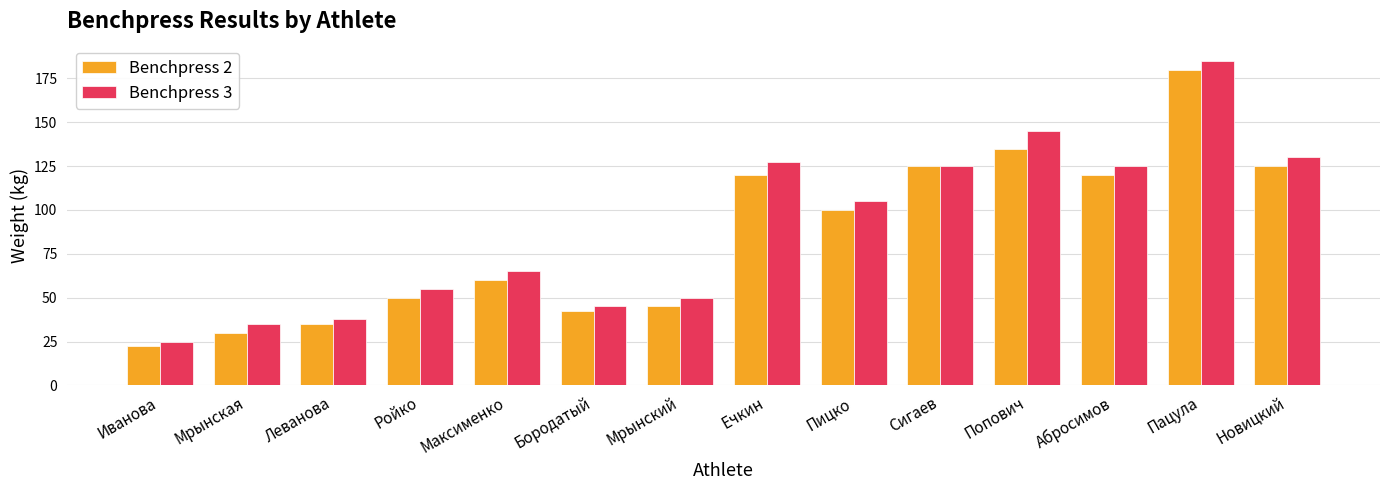

The value of Benchpress 2 at Сигаев is 181.4. True or false?

False